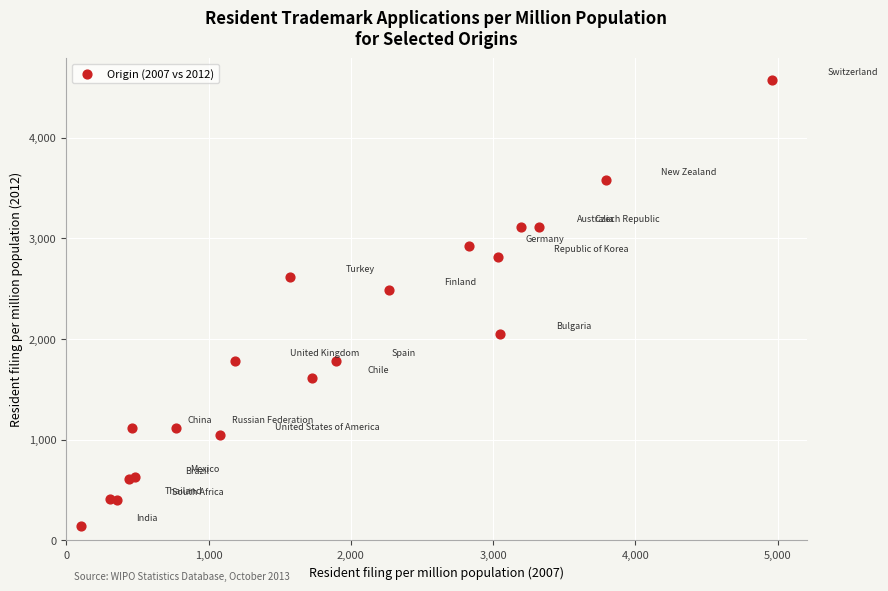

What Y value in the scatter plot is closest to 2355?

2485